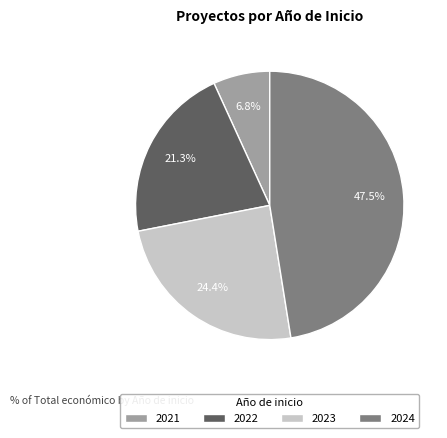

Between 2024 and 2023, which is larger?

2024